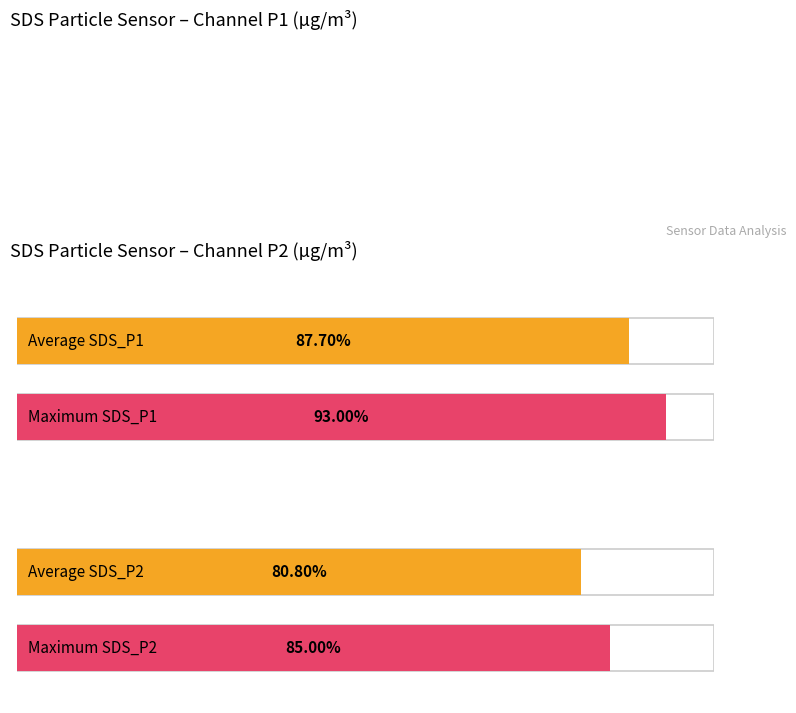

What are all the series names shown in the legend?

SDS_P1, SDS_P2